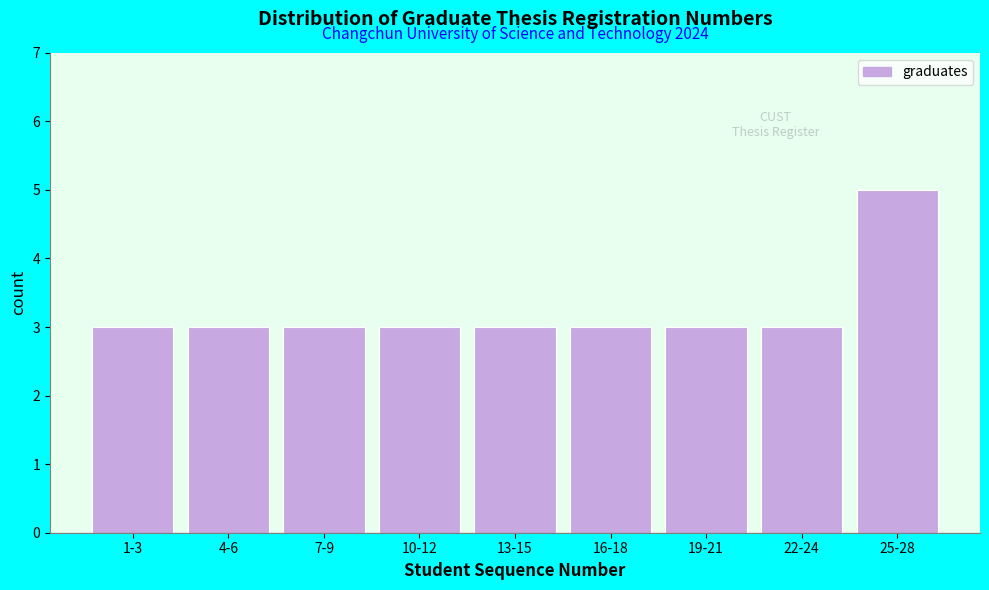

Reading right to left, transcribe all the data shown in this chart.

25-28=5	22-24=3	19-21=3	16-18=3	13-15=3	10-12=3	7-9=3	4-6=3	1-3=3